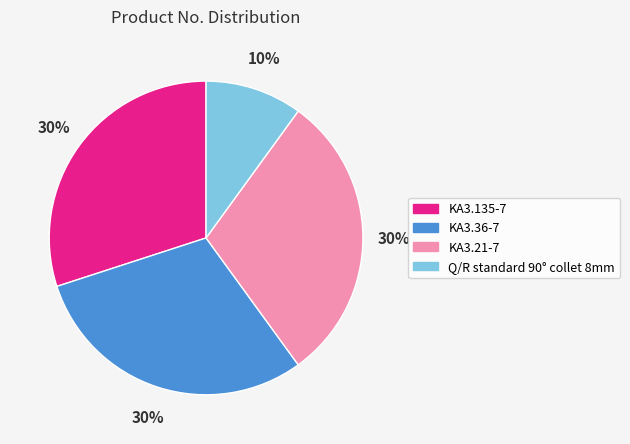

What is the ratio of the value at KA3.21-7 to the value at KA3.36-7?

1.0